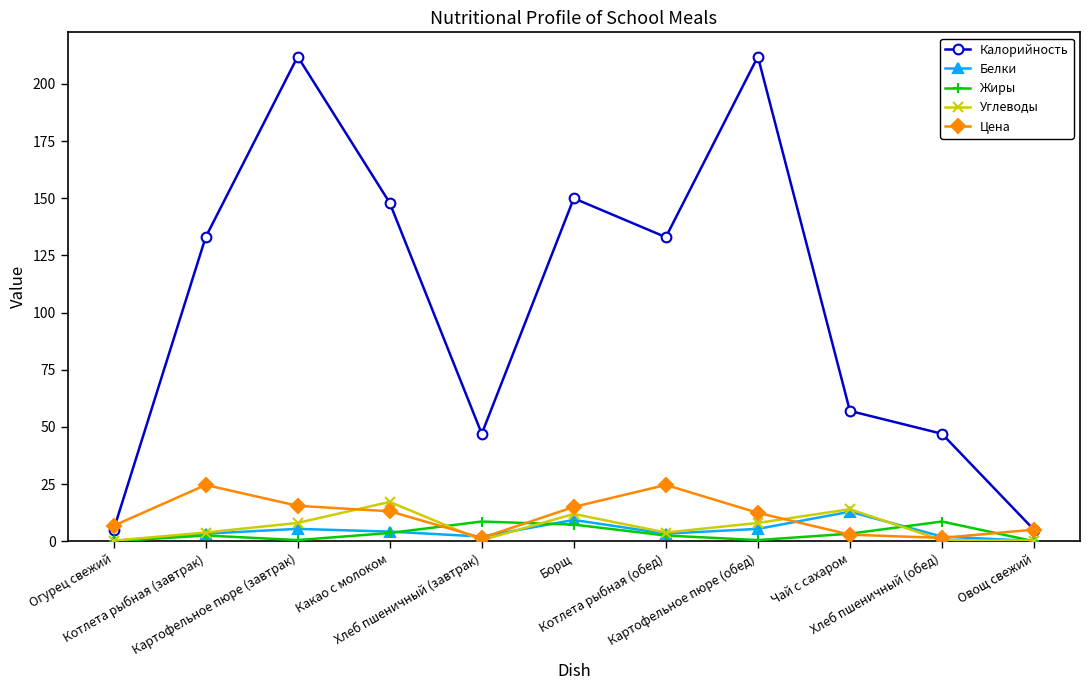

What is the maximum value shown in the chart?

212.0